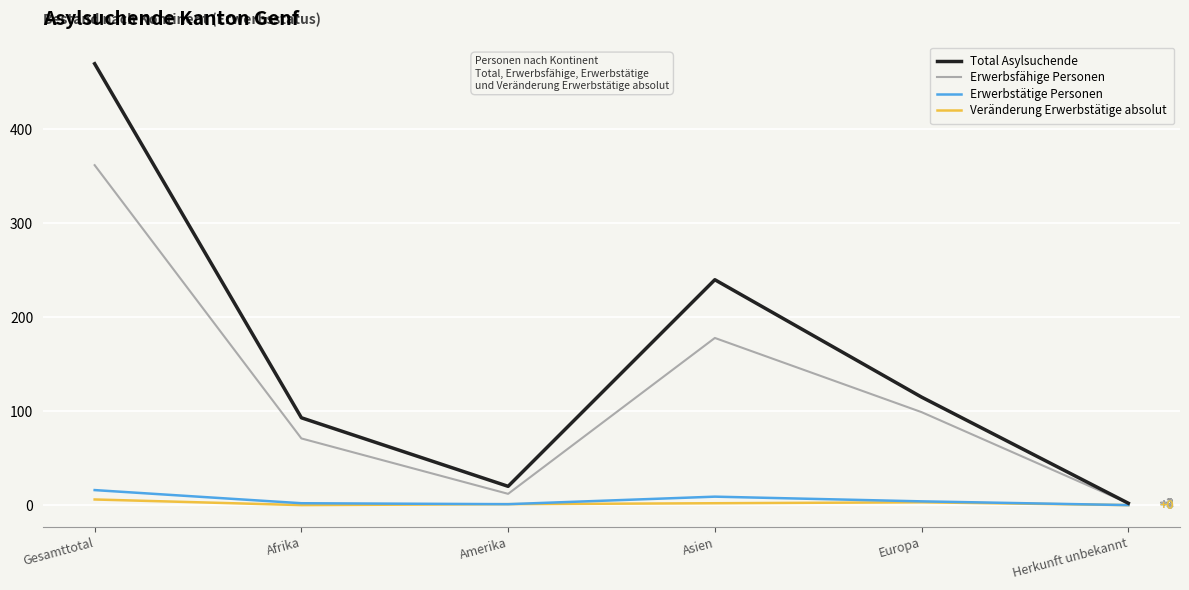

Is the value of Veränderung Erwerbstätige absolut at Europa greater than the value of Erwerbsfähige Personen at Gesamttotal?

No